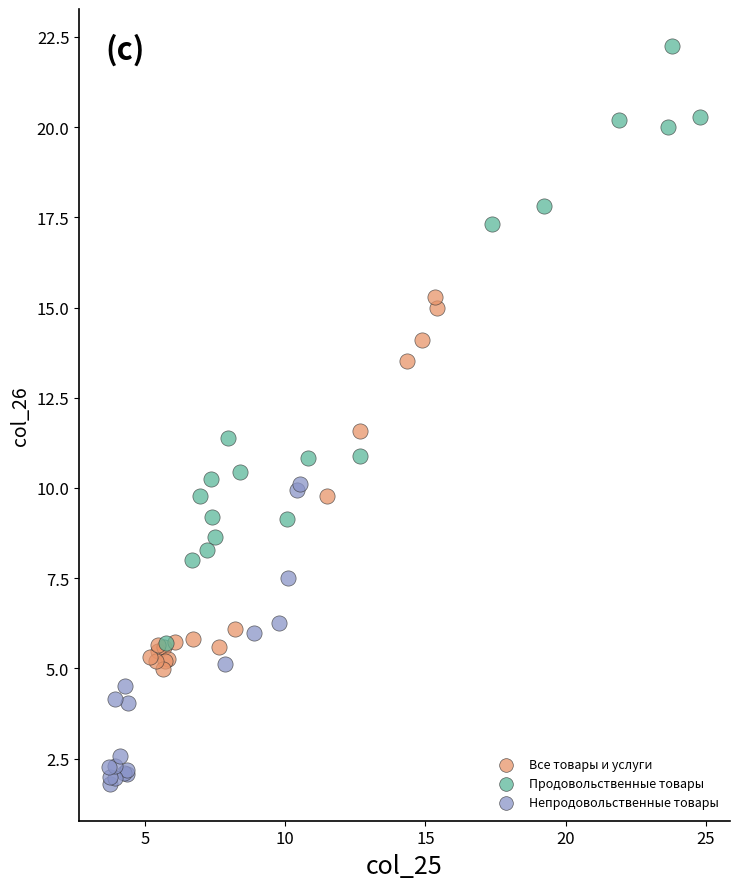

Which series reaches the maximum Y coordinate?

Продовольственные товары